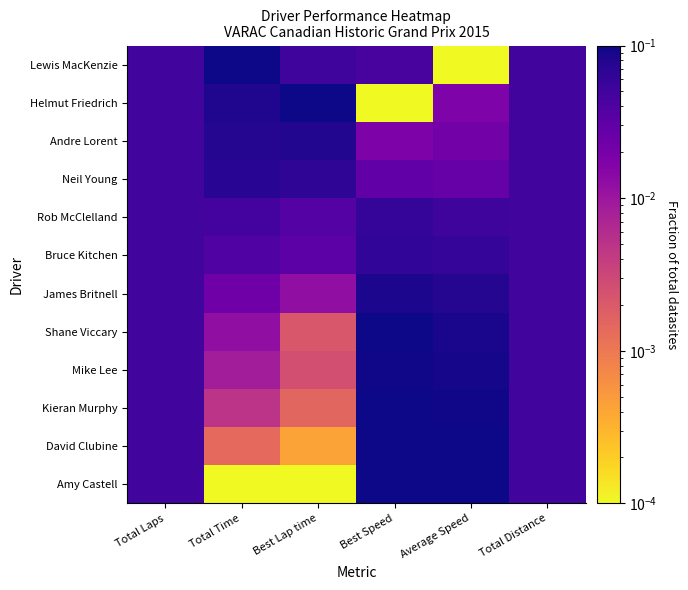

Reading left to right, transcribe all the data shown in this chart.

Amy Castell: Total Laps=0.1	Total Time=0.0	Best Lap time=0.0	Best Speed=0.1	Average Speed=0.1	Total Distance=0.1
David Clubine: Total Laps=0.1	Total Time=0.0	Best Lap time=0.0	Best Speed=0.1	Average Speed=0.1	Total Distance=0.1
Kieran Murphy: Total Laps=0.1	Total Time=0.0	Best Lap time=0.0	Best Speed=0.1	Average Speed=0.1	Total Distance=0.1
Mike Lee: Total Laps=0.1	Total Time=0.0	Best Lap time=0.0	Best Speed=0.1	Average Speed=0.1	Total Distance=0.1
Shane Viccary: Total Laps=0.1	Total Time=0.0	Best Lap time=0.0	Best Speed=0.1	Average Speed=0.1	Total Distance=0.1
James Britnell: Total Laps=0.1	Total Time=0.0	Best Lap time=0.0	Best Speed=0.1	Average Speed=0.1	Total Distance=0.1
Bruce Kitchen: Total Laps=0.1	Total Time=0.0	Best Lap time=0.0	Best Speed=0.1	Average Speed=0.1	Total Distance=0.1
Rob McClelland: Total Laps=0.1	Total Time=0.0	Best Lap time=0.0	Best Speed=0.1	Average Speed=0.1	Total Distance=0.1
Neil Young: Total Laps=0.1	Total Time=0.1	Best Lap time=0.1	Best Speed=0.0	Average Speed=0.0	Total Distance=0.1
Andre Lorent: Total Laps=0.1	Total Time=0.1	Best Lap time=0.1	Best Speed=0.0	Average Speed=0.0	Total Distance=0.1
Helmut Friedrich: Total Laps=0.1	Total Time=0.1	Best Lap time=0.1	Best Speed=0.0	Average Speed=0.0	Total Distance=0.1
Lewis MacKenzie: Total Laps=0.1	Total Time=0.1	Best Lap time=0.1	Best Speed=0.0	Average Speed=0.0	Total Distance=0.1